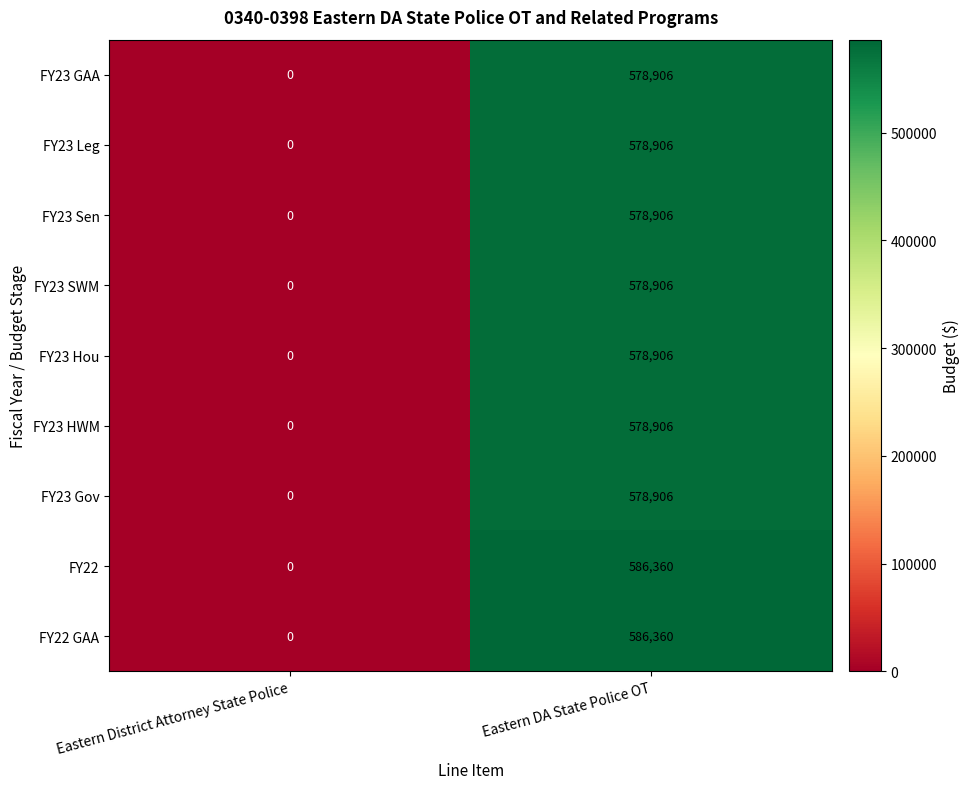

Rank the categories by FY22 value from highest to lowest.

Eastern DA State Police OT, Eastern District Attorney State Police